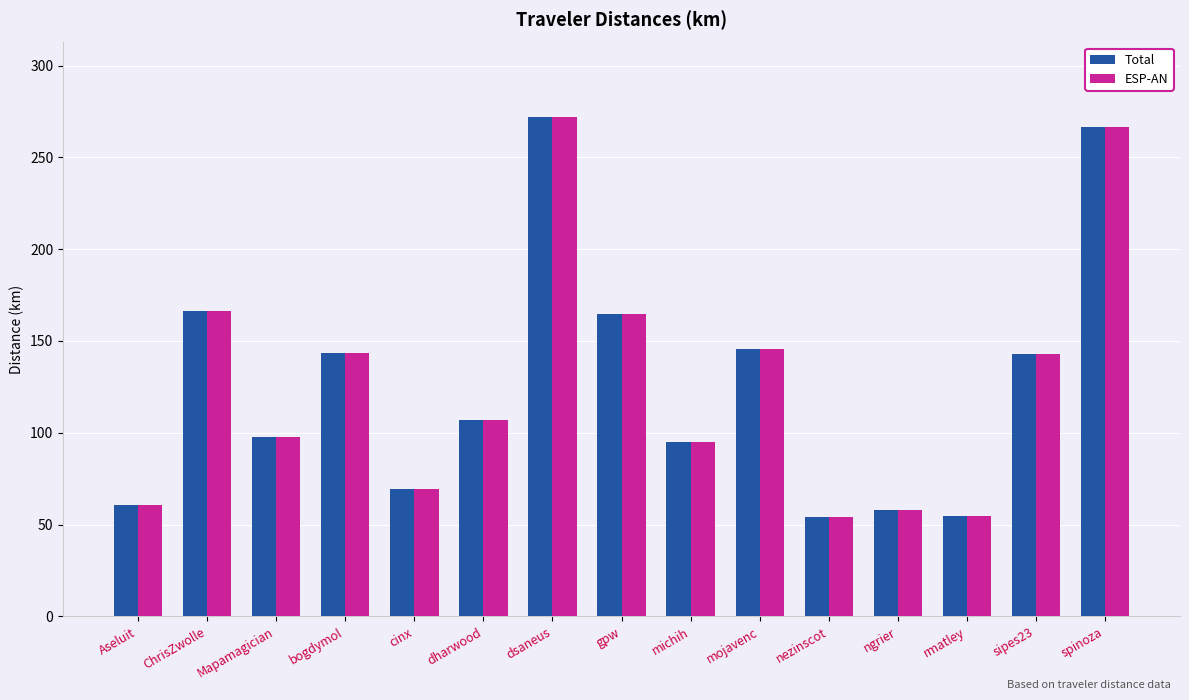

What is the sum of all Total values?

1898.1